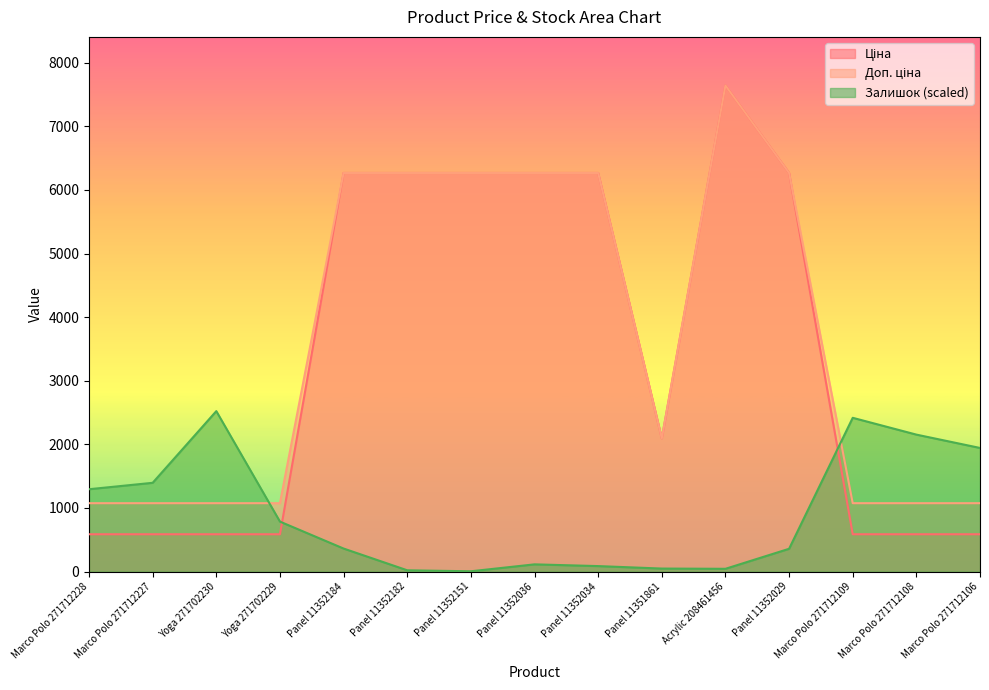

At which category does Залишок reach its first local peak?

Yoga 271702230